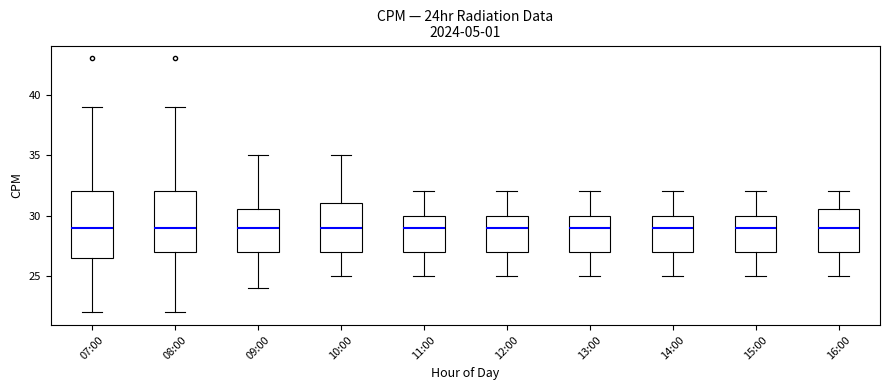

Where does the median line of the box for 10:00 sit on the y-axis? The values are not printed on the chart, so give them approximately, as read against the axis.

29.0